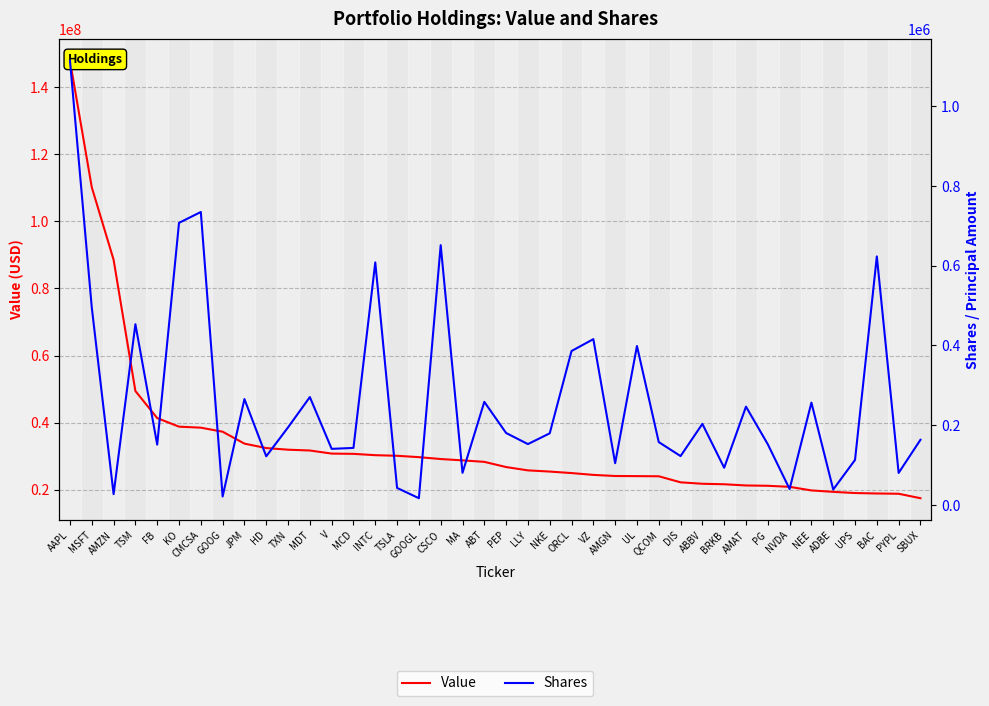

Reading left to right, transcribe all the data shown in this chart.

Value: AAPL=147841000	MSFT=110119000	AMZN=88540000	TSM=49425000	FB=41354000	KO=38801000	CMCSA=38500000	GOOG=37300000	JPM=33748000	HD=32425000	TXN=31941000	MDT=31700000	V=30779000	MCD=30700000	INTC=30305000	TSLA=30129000	GOOGL=29716000	CSCO=29158000	MA=28762000	ABT=28315000	PEP=26767000	LLY=25779000	NKE=25421000	ORCL=24976000	VZ=24433000	AMGN=24100000	UL=24064000	QCOM=24023000	DIS=22218000	ABBV=21788000	BRKB=21642000	AMAT=21281000	PG=21187000	NVDA=20875000	NEE=19805000	ADBE=19379000	UPS=19025000	BAC=18892000	PYPL=18813000	SBUX=17485000
Shares: AAPL=1114183	MSFT=495093	AMZN=27185	TSM=453273	FB=151391	KO=707529	CMCSA=734737	GOOG=21291	JPM=265589	HD=122075	TXN=194607	MDT=270615	V=140716	MCD=143069	INTC=608285	TSLA=42695	GOOGL=16955	CSCO=651592	MA=80581	ABT=258614	PEP=180490	LLY=152682	NKE=179692	ORCL=386091	VZ=415871	AMGN=104819	UL=398667	QCOM=157692	DIS=122628	ABBV=203339	BRKB=93335	AMAT=246595	PG=152269	NVDA=39975	NEE=256704	ADBE=38749	UPS=112973	BAC=623285	PYPL=80327	SBUX=163438